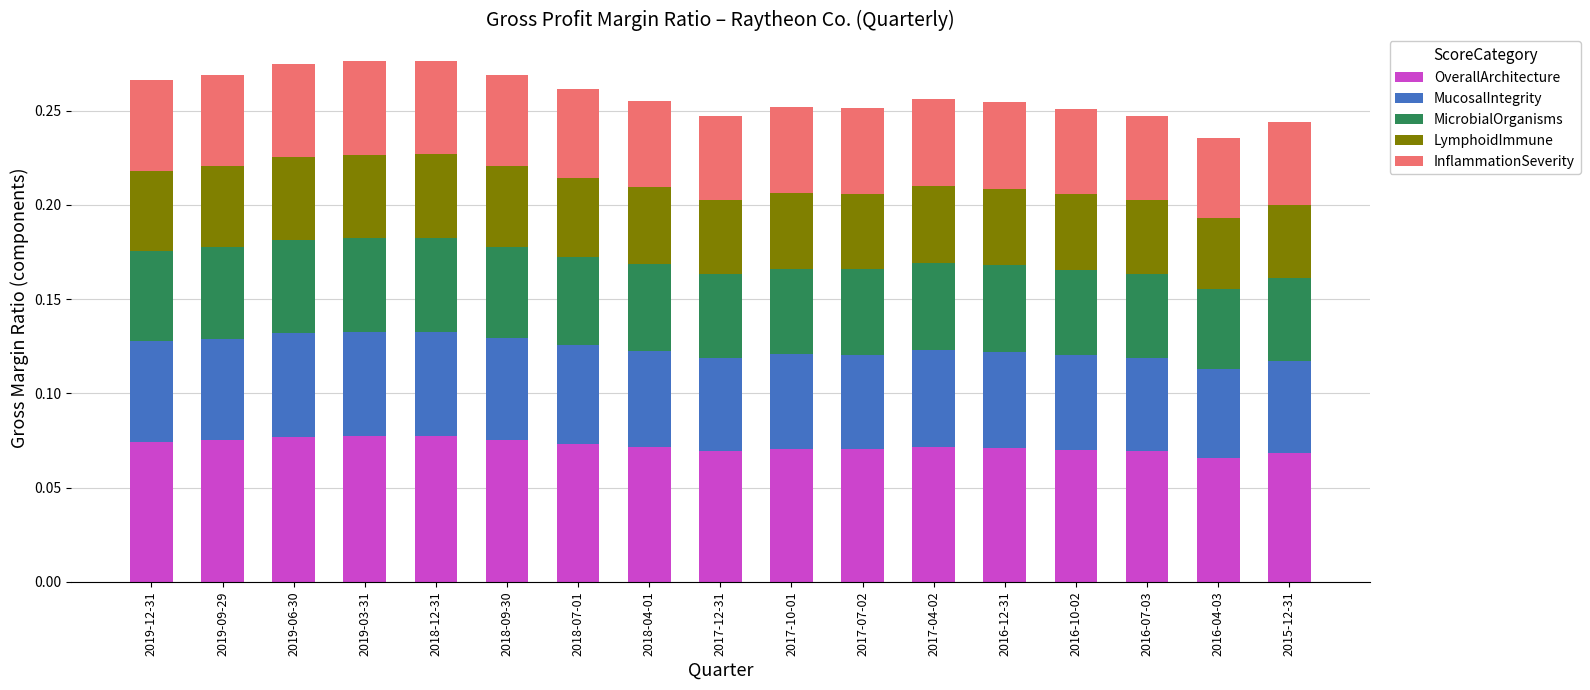

Does the chart contain any negative values?

No